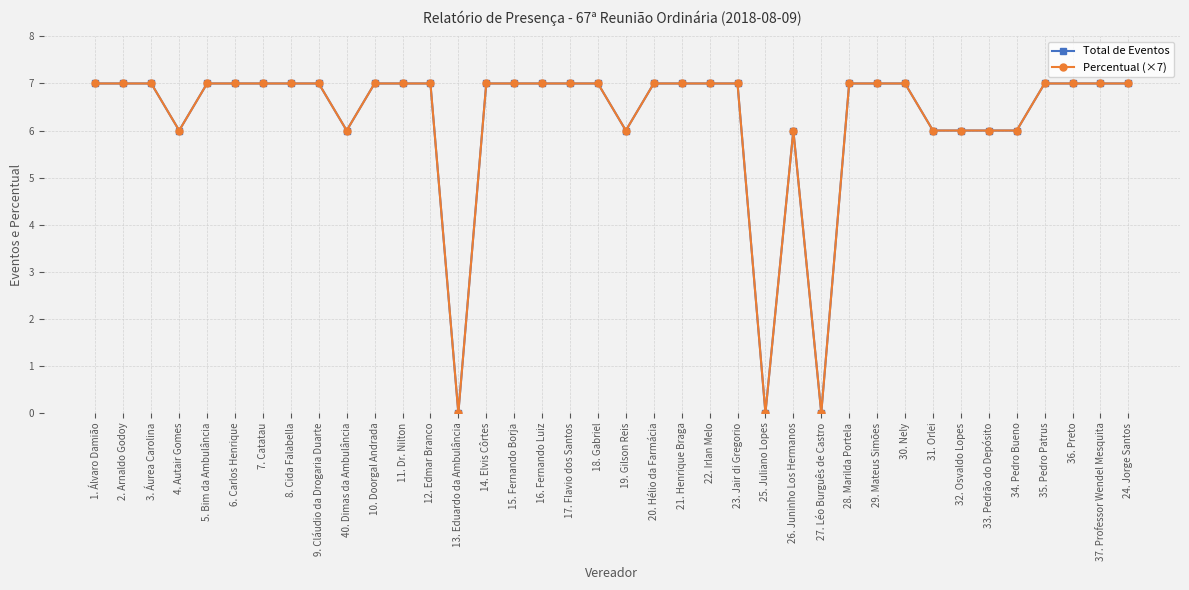

True or false: Total de Eventos and Percentual (×7) cross at least once.

False